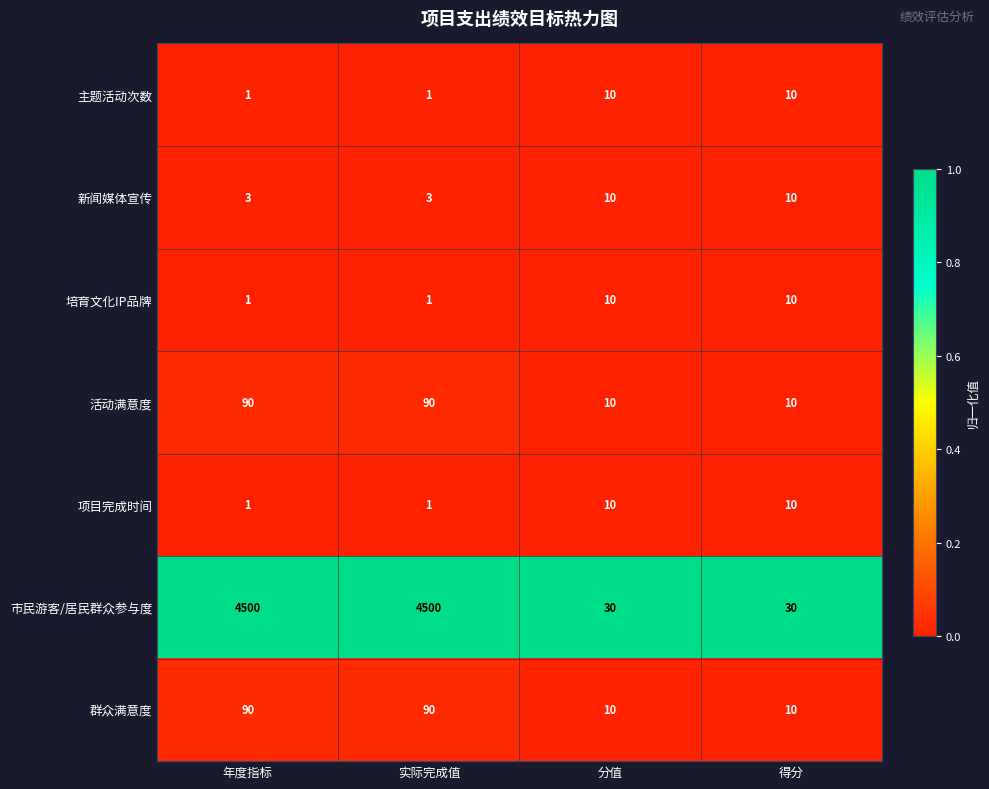

The value of 项目完成时间 at 分值 is 4. True or false?

False